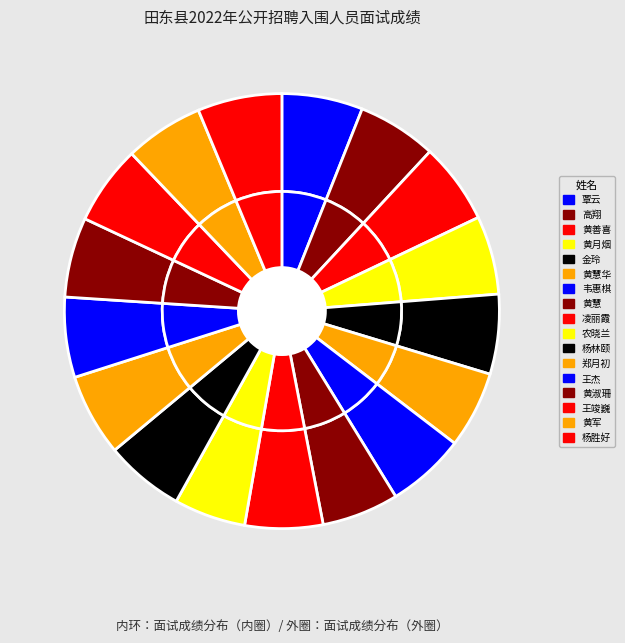

Which slice is the largest?

杨胜好